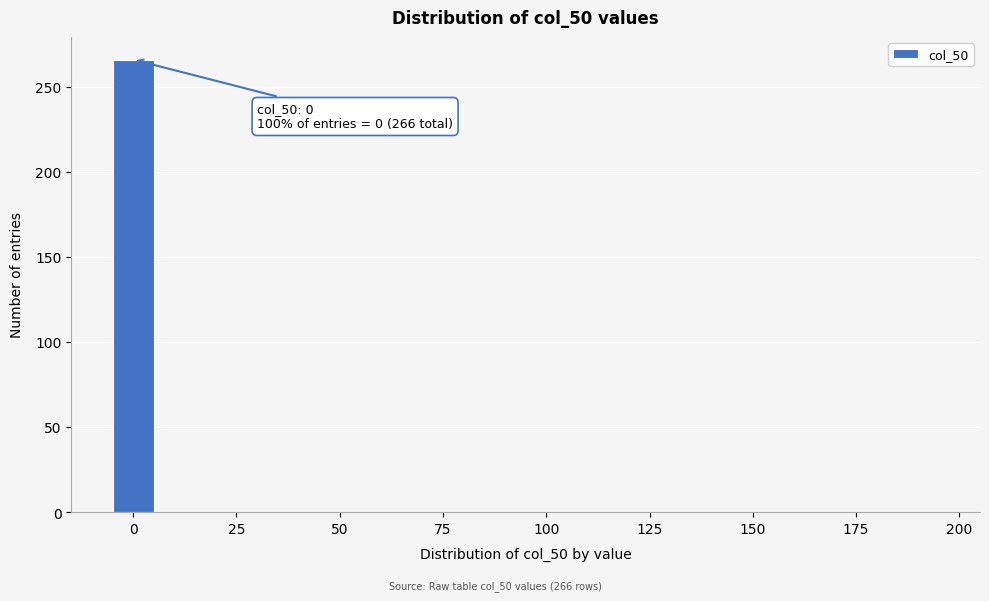

Read against the x-axis, roughly where is the centre of the tallest bar?

0